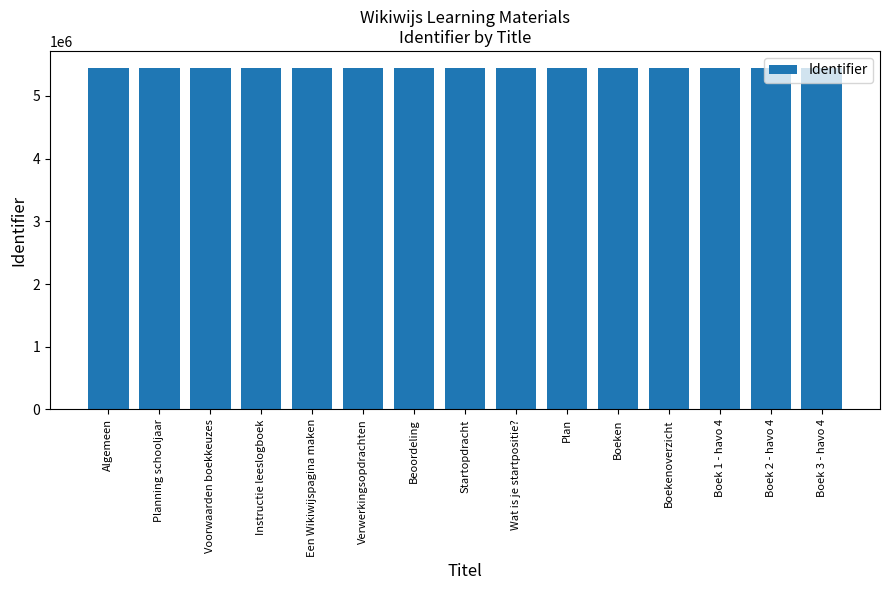

What is the ratio of the value at Boekenoverzicht to the value at Planning schooljaar?

1.0